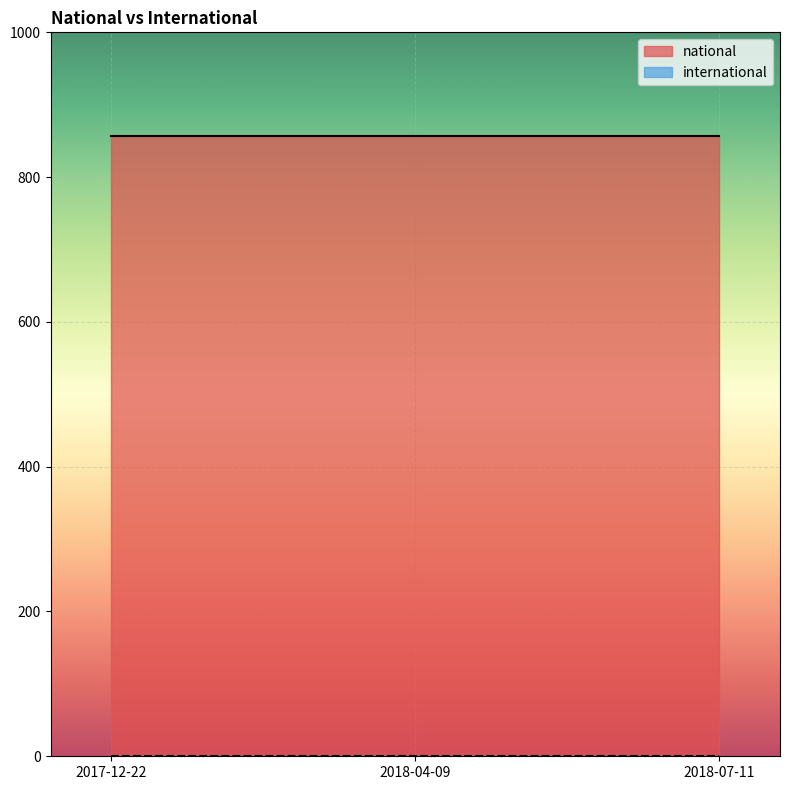

Is it true that national equals 857 at 2017-12-22?

True